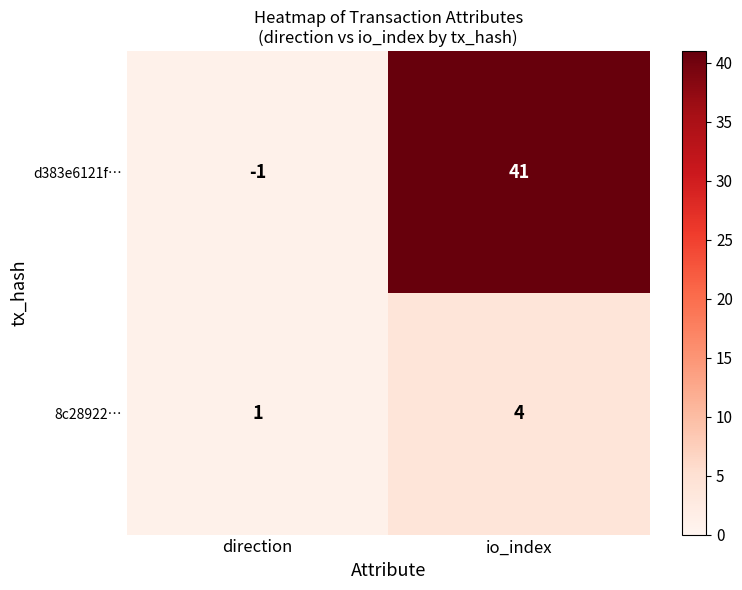

At direction, list the series in order from largest to smallest.

8c28922…, d383e6121f…